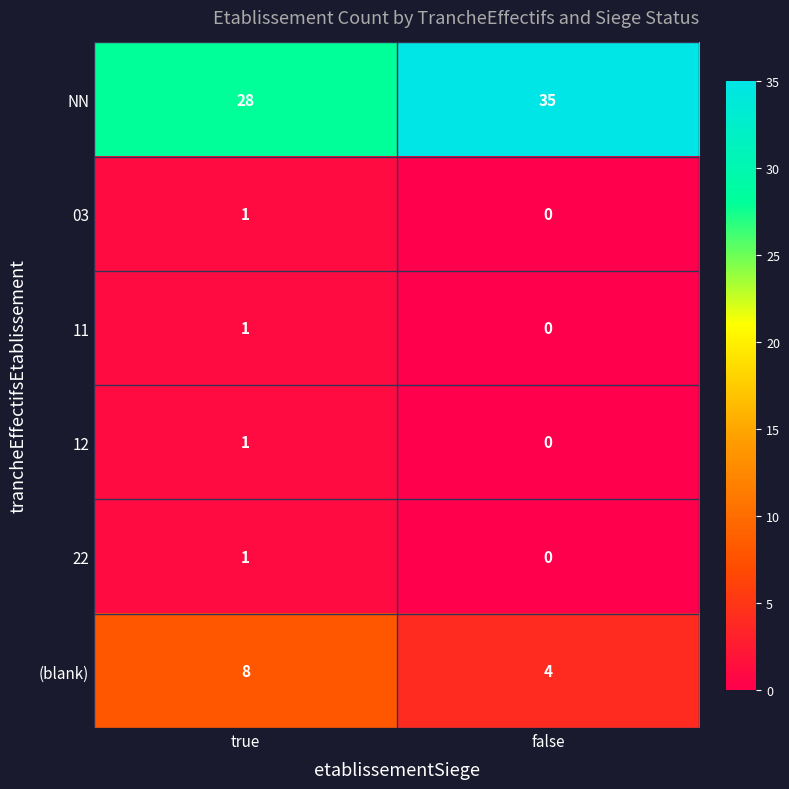

Count the number of data series in this chart.

6